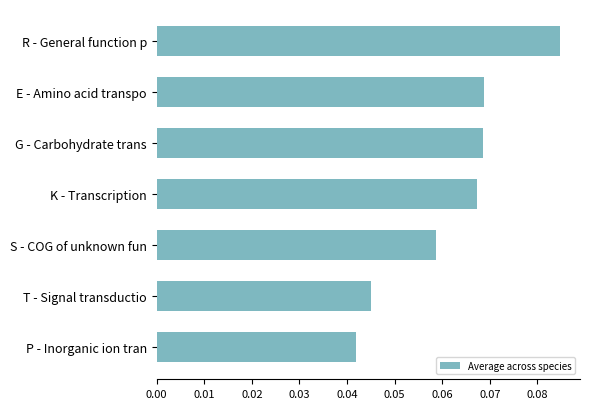

At which category does the chart reach its peak across all series?

R - General function p